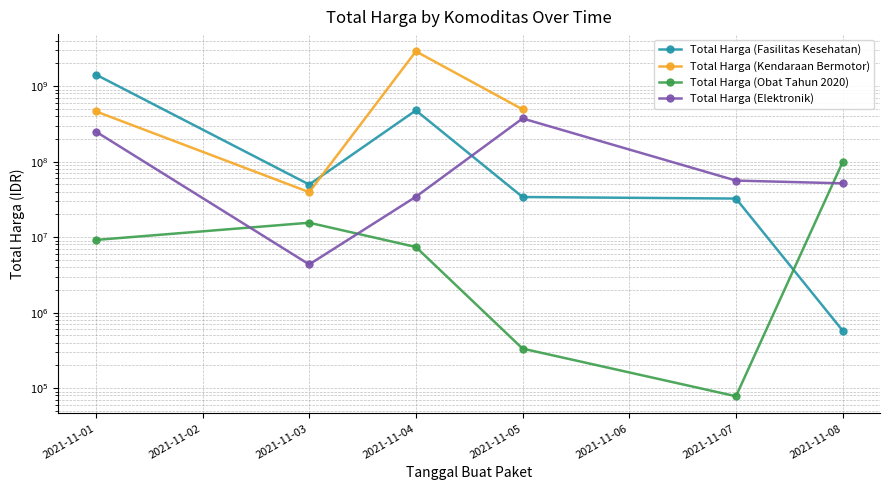

Where is Total Harga (Kendaraan Bermotor) nearest to the value 1465781000?

2021-11-05